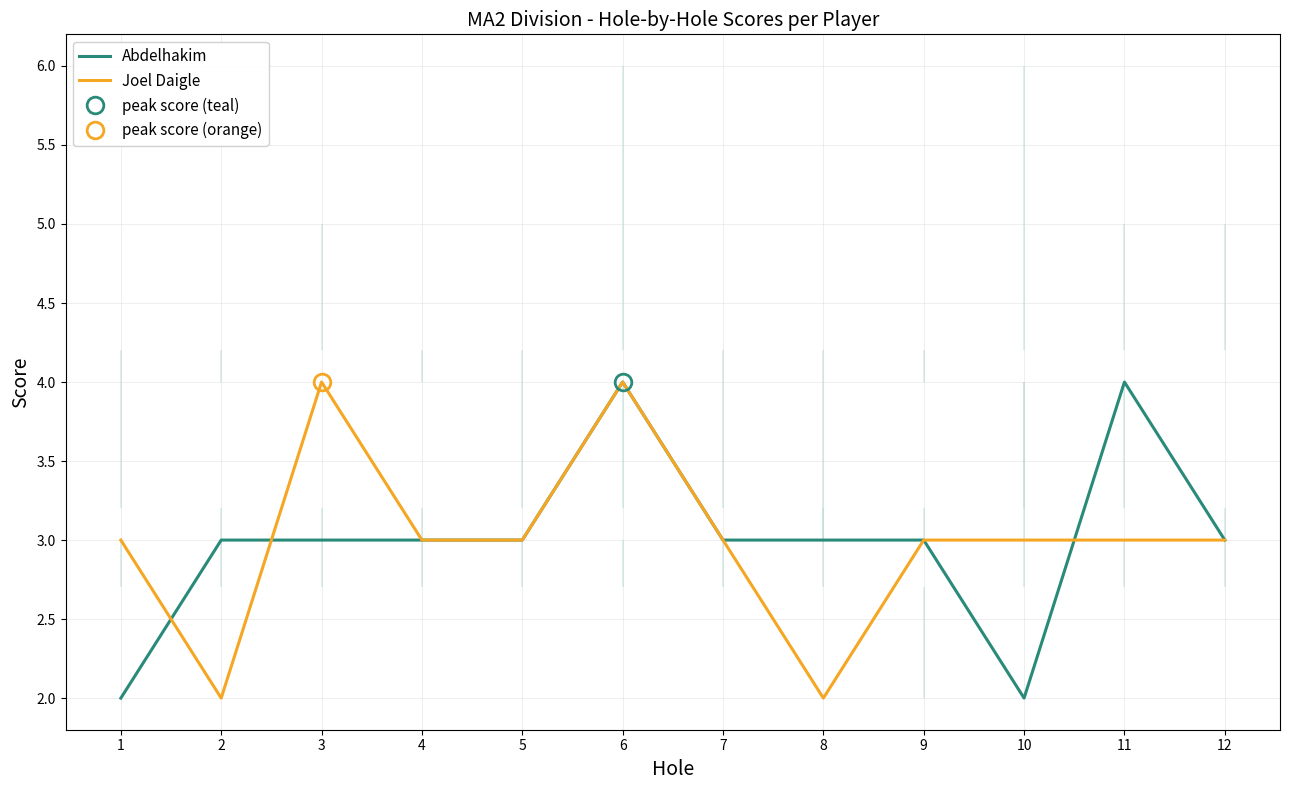

Reading left to right, transcribe all the data shown in this chart.

Abdelhakim: 2	3	3	3	3	4	3	3	3	2	4	3
Joel Daigle: 3	2	4	3	3	4	3	2	3	3	3	3